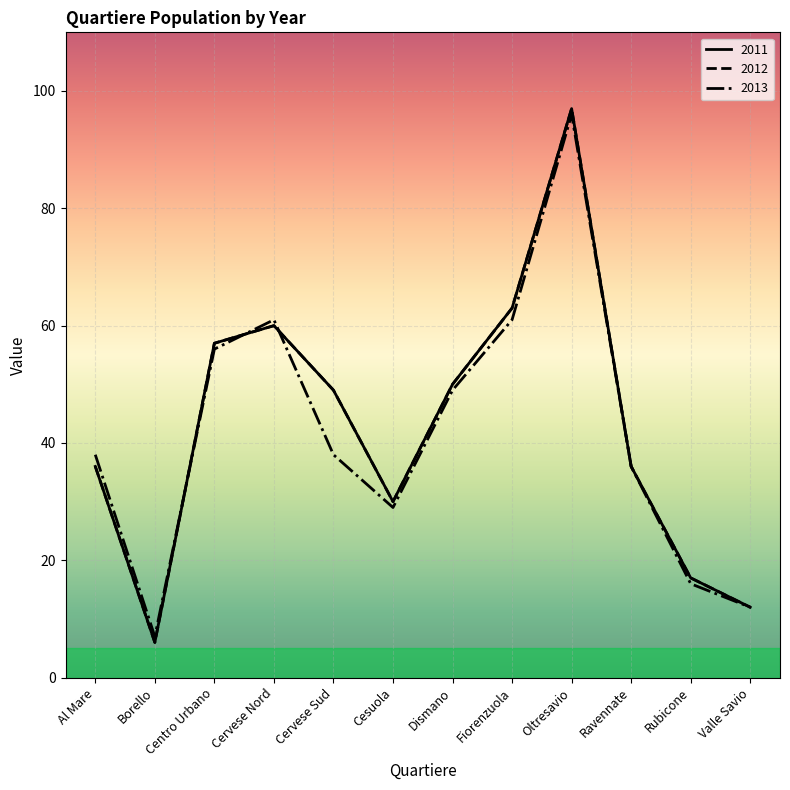

What position from the left is Rubicone?

11